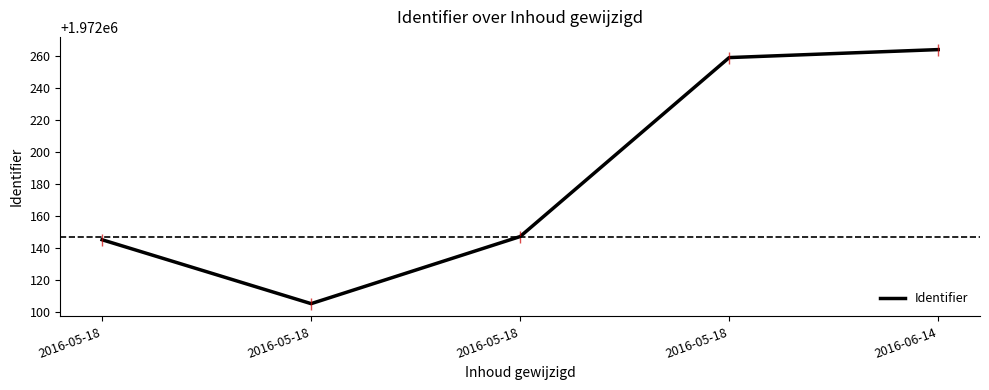

How many values are below 1972147?

2